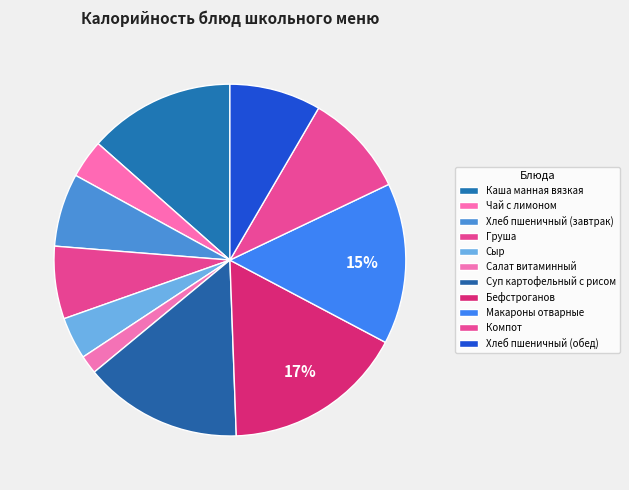

How many slices are in this pie chart?

11